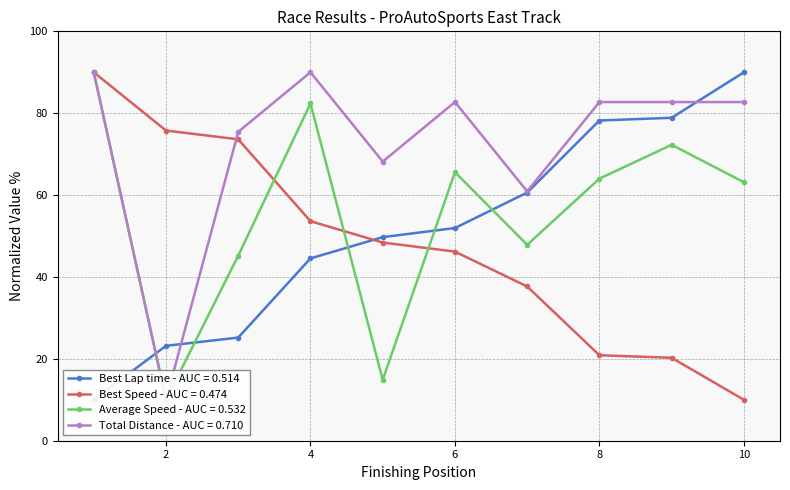

The Best Speed - AUC = 0.474 series shows 10.0 at 10. True or false?

True